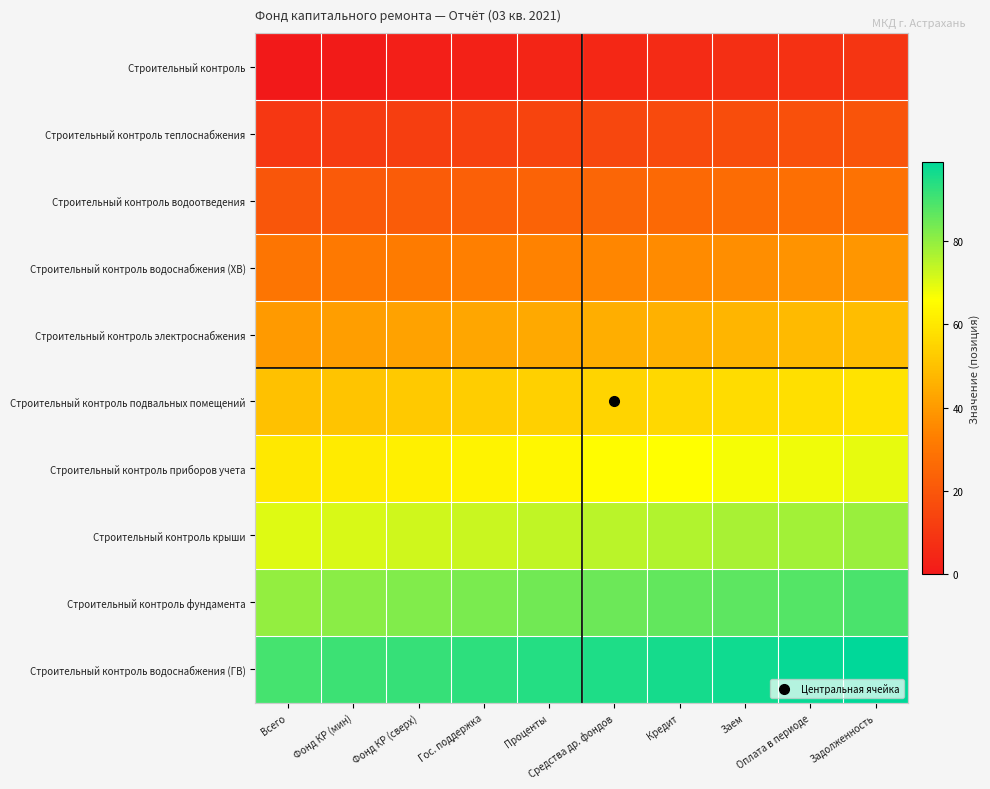

Reading right to left, transcribe all the data shown in this chart.

Строительный контроль: Задолженность=9	Оплата в периоде=8	Заем=7	Кредит=6	Средства др. фондов=5	Проценты=4	Гос. поддержка=3	Фонд КР (сверх)=2	Фонд КР (мин)=1	Всего=0
Строительный контроль теплоснабжения: Задолженность=19	Оплата в периоде=18	Заем=17	Кредит=16	Средства др. фондов=15	Проценты=14	Гос. поддержка=13	Фонд КР (сверх)=12	Фонд КР (мин)=11	Всего=10
Строительный контроль водоотведения: Задолженность=29	Оплата в периоде=28	Заем=27	Кредит=26	Средства др. фондов=25	Проценты=24	Гос. поддержка=23	Фонд КР (сверх)=22	Фонд КР (мин)=21	Всего=20
Строительный контроль водоснабжения (ХВ): Задолженность=39	Оплата в периоде=38	Заем=37	Кредит=36	Средства др. фондов=35	Проценты=34	Гос. поддержка=33	Фонд КР (сверх)=32	Фонд КР (мин)=31	Всего=30
Строительный контроль электроснабжения: Задолженность=49	Оплата в периоде=48	Заем=47	Кредит=46	Средства др. фондов=45	Проценты=44	Гос. поддержка=43	Фонд КР (сверх)=42	Фонд КР (мин)=41	Всего=40
Строительный контроль подвальных помещений: Задолженность=59	Оплата в периоде=58	Заем=57	Кредит=56	Средства др. фондов=55	Проценты=54	Гос. поддержка=53	Фонд КР (сверх)=52	Фонд КР (мин)=51	Всего=50
Строительный контроль приборов учета: Задолженность=69	Оплата в периоде=68	Заем=67	Кредит=66	Средства др. фондов=65	Проценты=64	Гос. поддержка=63	Фонд КР (сверх)=62	Фонд КР (мин)=61	Всего=60
Строительный контроль крыши: Задолженность=79	Оплата в периоде=78	Заем=77	Кредит=76	Средства др. фондов=75	Проценты=74	Гос. поддержка=73	Фонд КР (сверх)=72	Фонд КР (мин)=71	Всего=70
Строительный контроль фундамента: Задолженность=89	Оплата в периоде=88	Заем=87	Кредит=86	Средства др. фондов=85	Проценты=84	Гос. поддержка=83	Фонд КР (сверх)=82	Фонд КР (мин)=81	Всего=80
Строительный контроль водоснабжения (ГВ): Задолженность=99	Оплата в периоде=98	Заем=97	Кредит=96	Средства др. фондов=95	Проценты=94	Гос. поддержка=93	Фонд КР (сверх)=92	Фонд КР (мин)=91	Всего=90